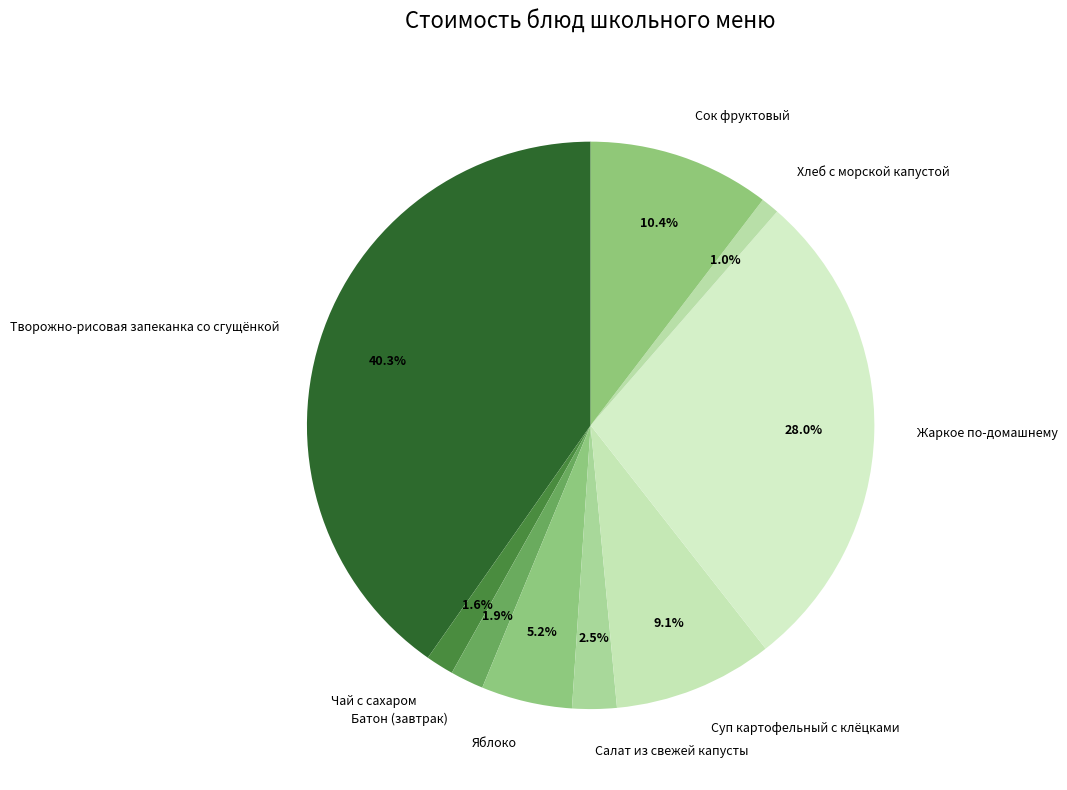

Which slice is the largest?

Творожно-рисовая запеканка со сгущёнкой